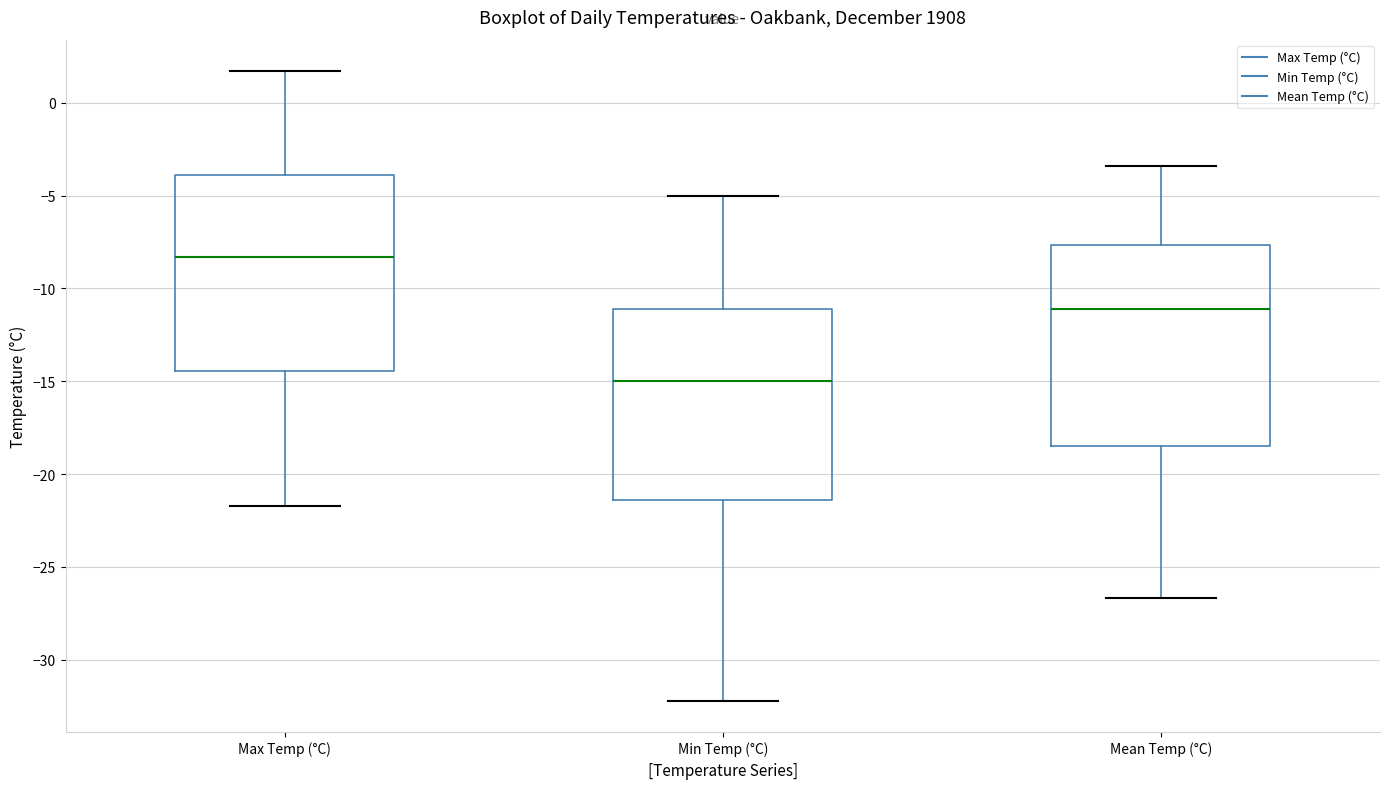

Reading left to right, transcribe this box plot: for each box, give where its median line is, the range the box spans, and where its two whiskers end, as read against the y-axis. The values are not printed on the chart, so give them approximately, as read against the axis.

Max Temp (°C): median -8.5, box -14.5 to -4.0, whiskers -21.5 to 1.5
Min Temp (°C): median -15.0, box -21.5 to -11.0, whiskers -32.0 to -5.0
Mean Temp (°C): median -11.0, box -18.5 to -7.5, whiskers -26.5 to -3.5